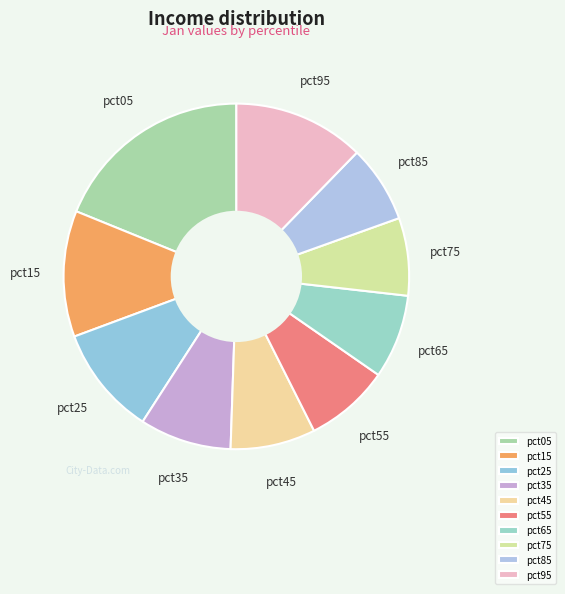

How many slices are in this pie chart?

10